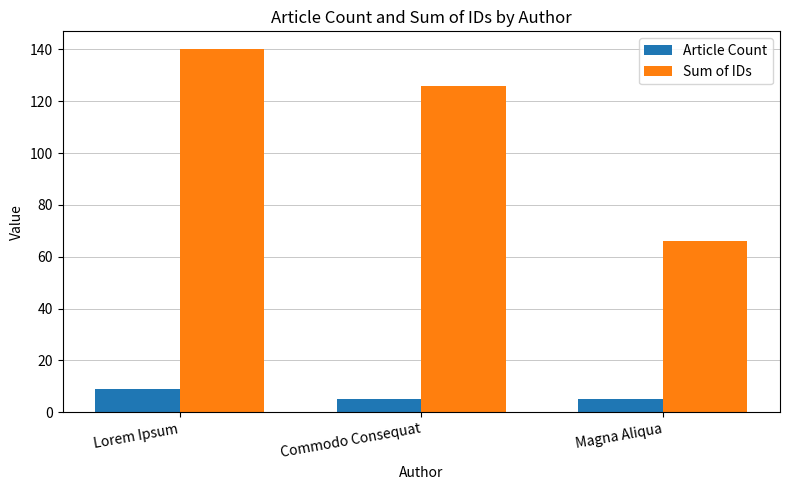

Is the value of Sum of IDs at Magna Aliqua greater than the value of Article Count at Lorem Ipsum?

Yes